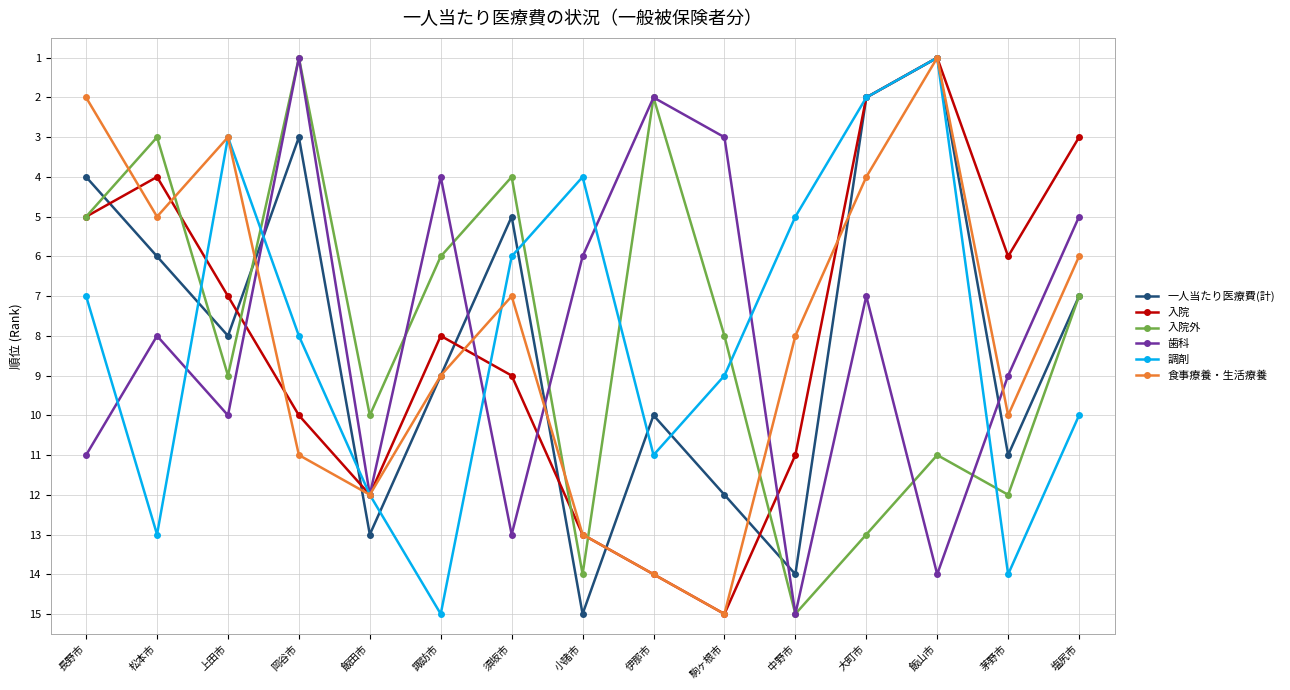

Reading left to right, extract all data points from this chart.

一人当たり医療費(計): 長野市=4	松本市=6	上田市=8	岡谷市=3	飯田市=13	諏訪市=9	須坂市=5	小諸市=15	伊那市=10	駒ヶ根市=12	中野市=14	大町市=2	飯山市=1	茅野市=11	塩尻市=7
入院: 長野市=5	松本市=4	上田市=7	岡谷市=10	飯田市=12	諏訪市=8	須坂市=9	小諸市=13	伊那市=14	駒ヶ根市=15	中野市=11	大町市=2	飯山市=1	茅野市=6	塩尻市=3
入院外: 長野市=5	松本市=3	上田市=9	岡谷市=1	飯田市=10	諏訪市=6	須坂市=4	小諸市=14	伊那市=2	駒ヶ根市=8	中野市=15	大町市=13	飯山市=11	茅野市=12	塩尻市=7
歯科: 長野市=11	松本市=8	上田市=10	岡谷市=1	飯田市=12	諏訪市=4	須坂市=13	小諸市=6	伊那市=2	駒ヶ根市=3	中野市=15	大町市=7	飯山市=14	茅野市=9	塩尻市=5
調剤: 長野市=7	松本市=13	上田市=3	岡谷市=8	飯田市=12	諏訪市=15	須坂市=6	小諸市=4	伊那市=11	駒ヶ根市=9	中野市=5	大町市=2	飯山市=1	茅野市=14	塩尻市=10
食事療養・生活療養: 長野市=2	松本市=5	上田市=3	岡谷市=11	飯田市=12	諏訪市=9	須坂市=7	小諸市=13	伊那市=14	駒ヶ根市=15	中野市=8	大町市=4	飯山市=1	茅野市=10	塩尻市=6